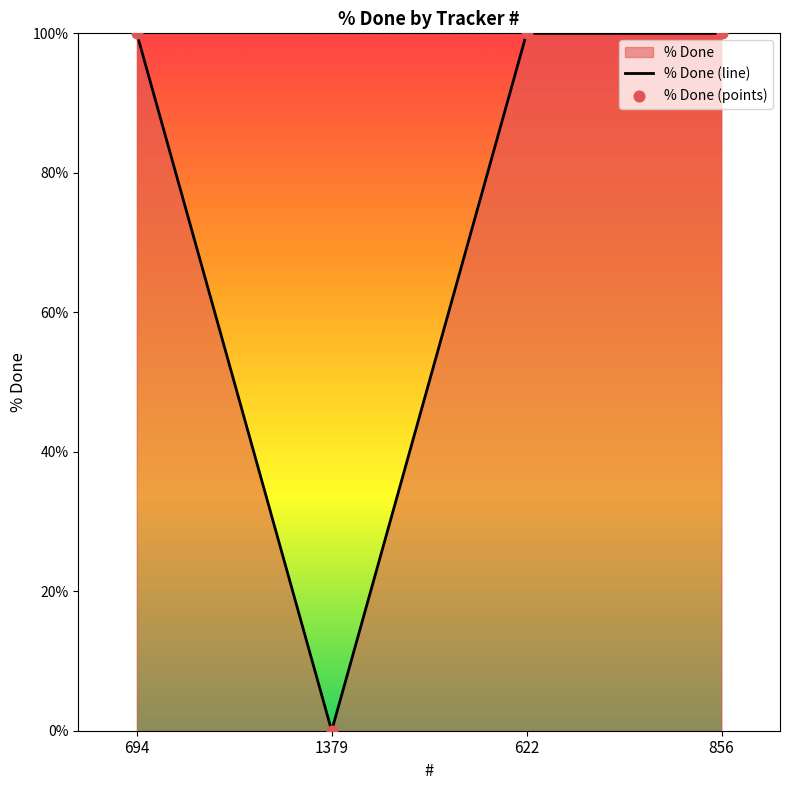

At which category is the sum across all series the highest?

694